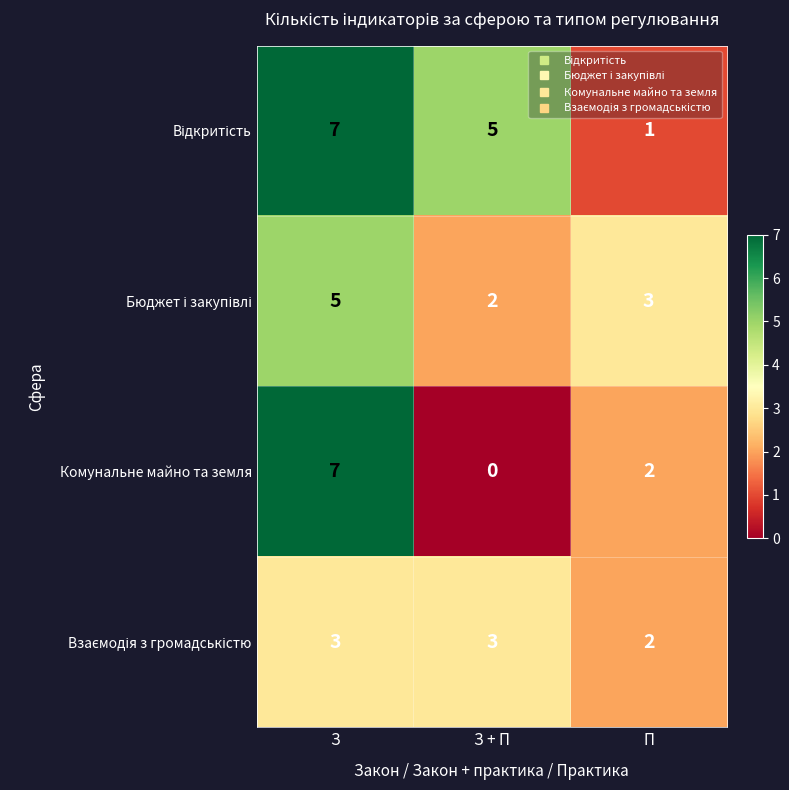

How many categories are shown in the chart?

3